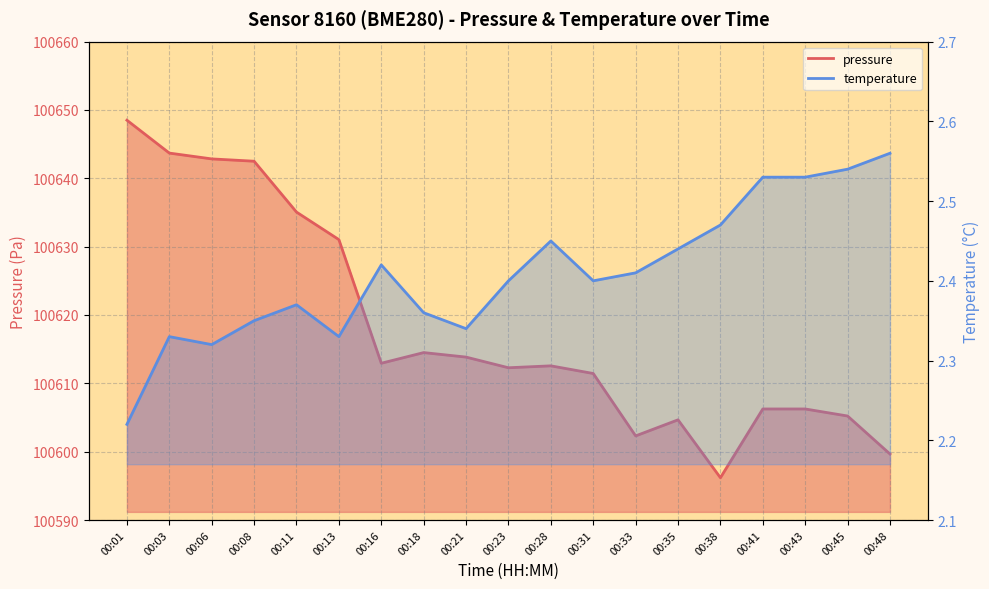

Where is the first local minimum for temperature?

00:06